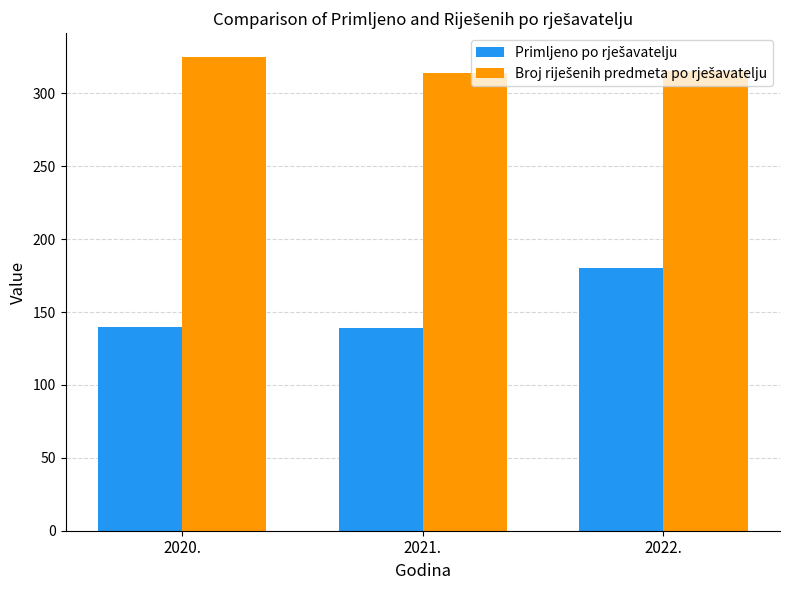

At how many categories does at least one series exceed 293?

3